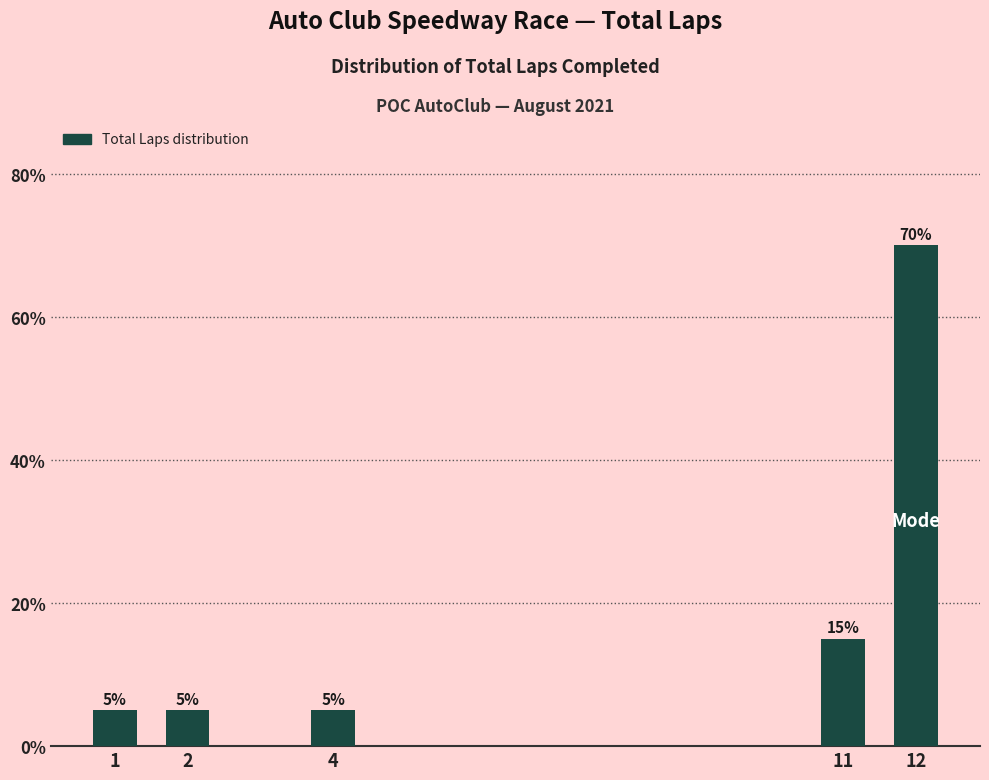

Reading left to right, what are all the values shown in this chart?

5	5	5	15	70